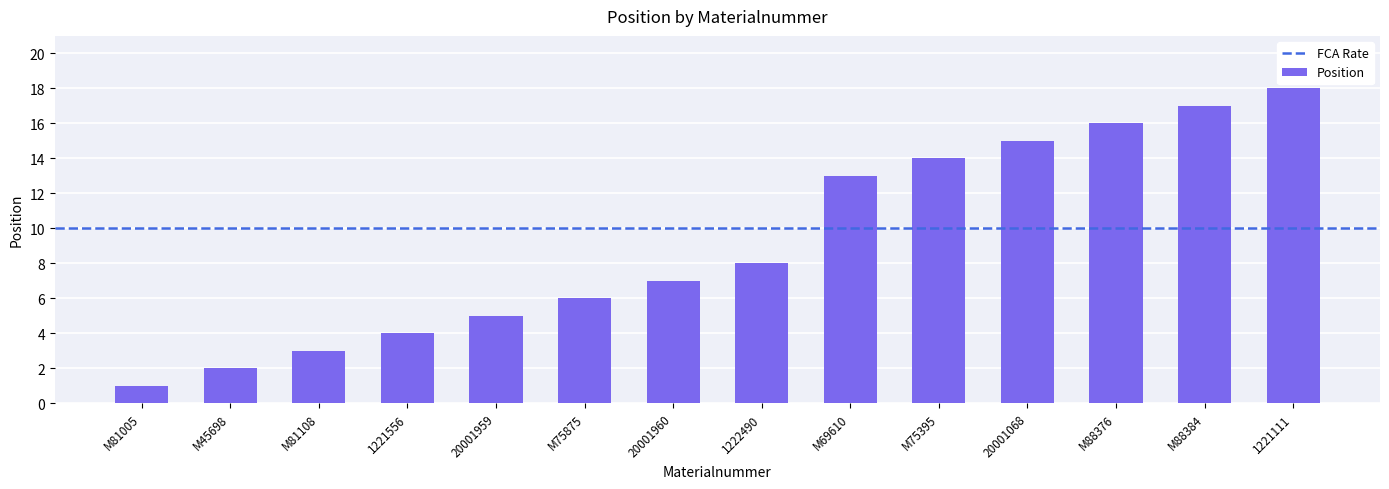

What position from the right is M75875?

9